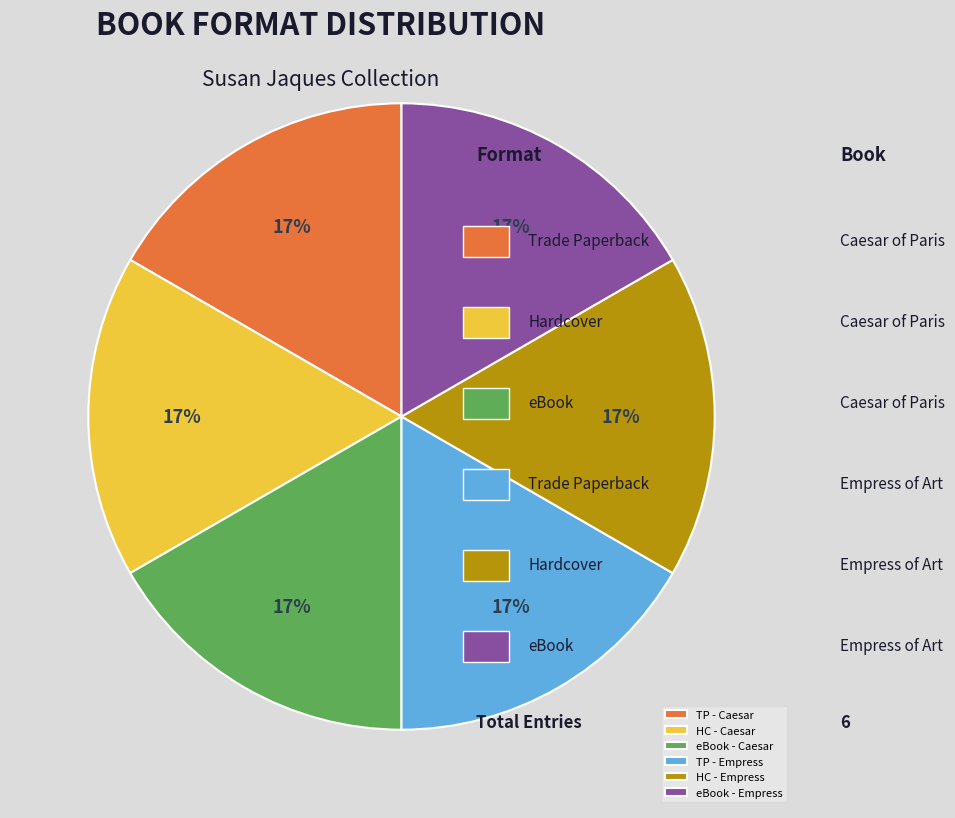

The HC - Empress slice represents 17% of the pie. True or false?

True